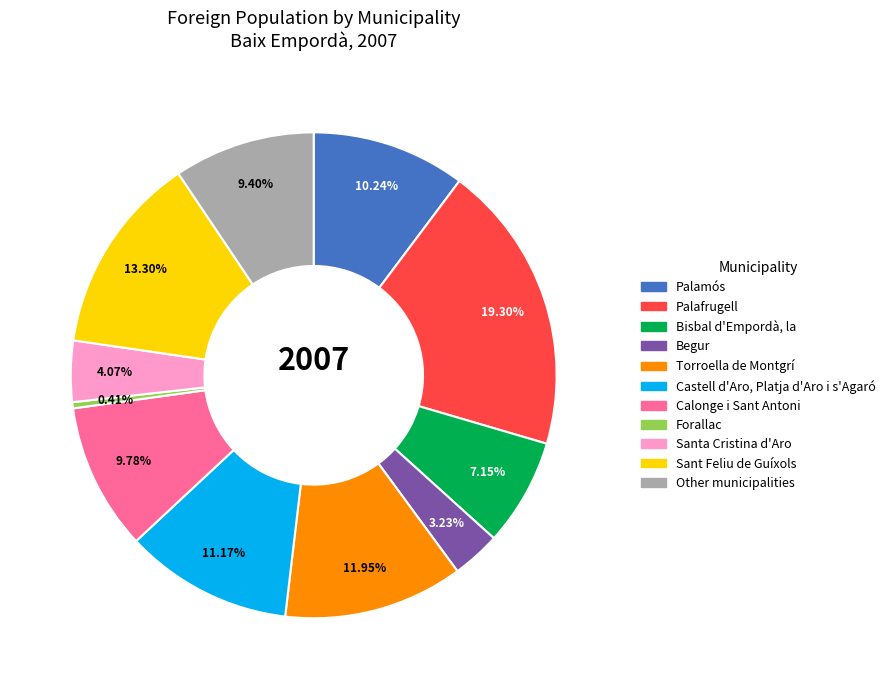

Which slice is the largest?

Palafrugell